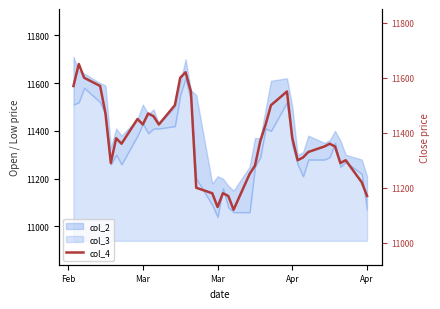

What is the difference between the maximum and second lowest values?

520